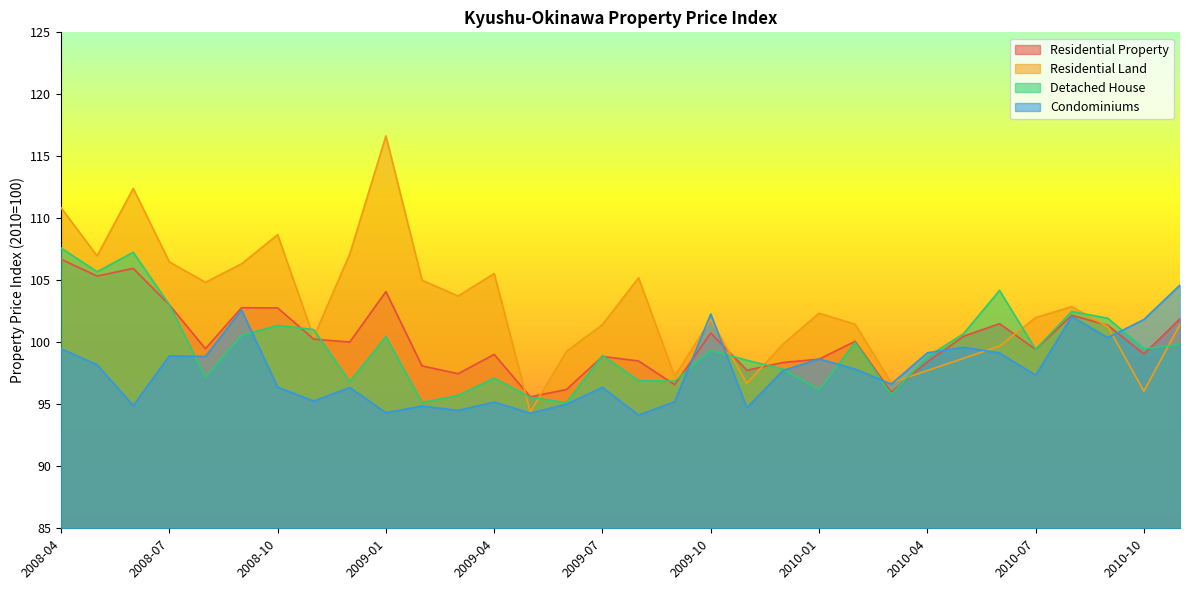

Is the value of Residential Property at 2009-05 greater than the value of Condominiums at 2010-05?

No